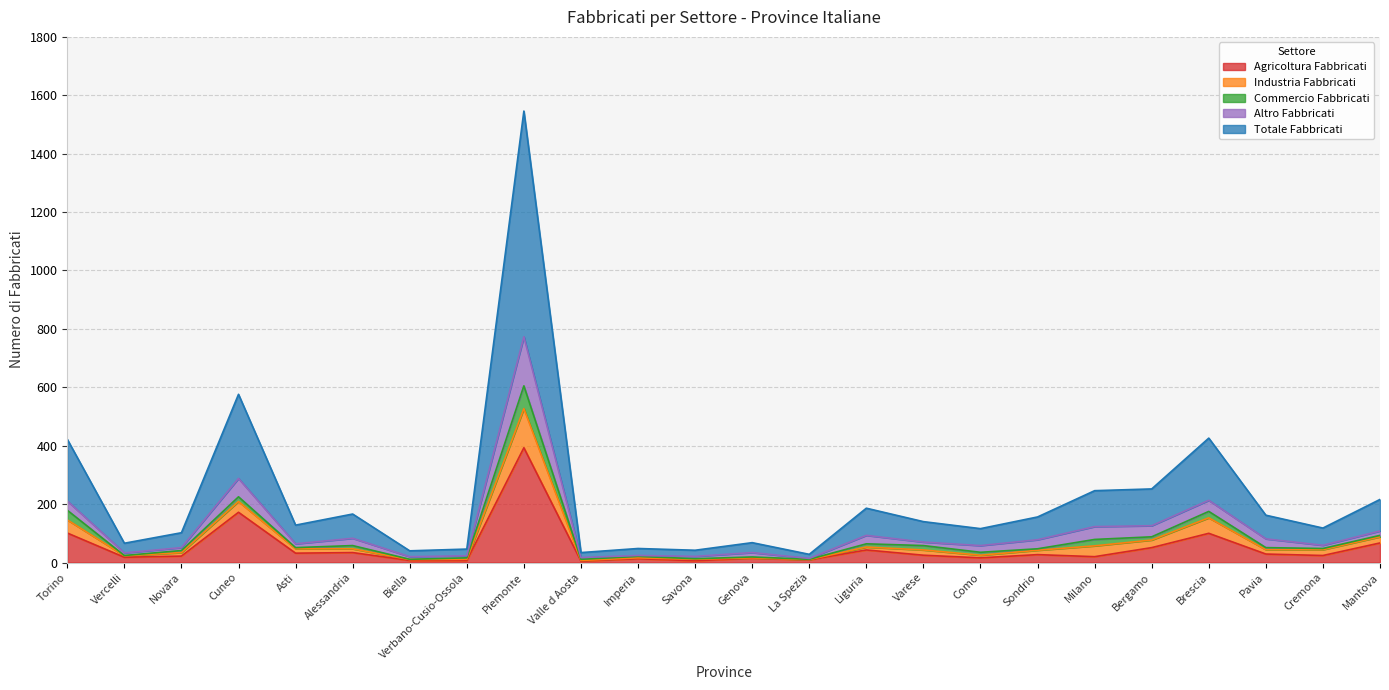

True or false: Altro Fabbricati has more than 0 points higher than both neighbors.

True